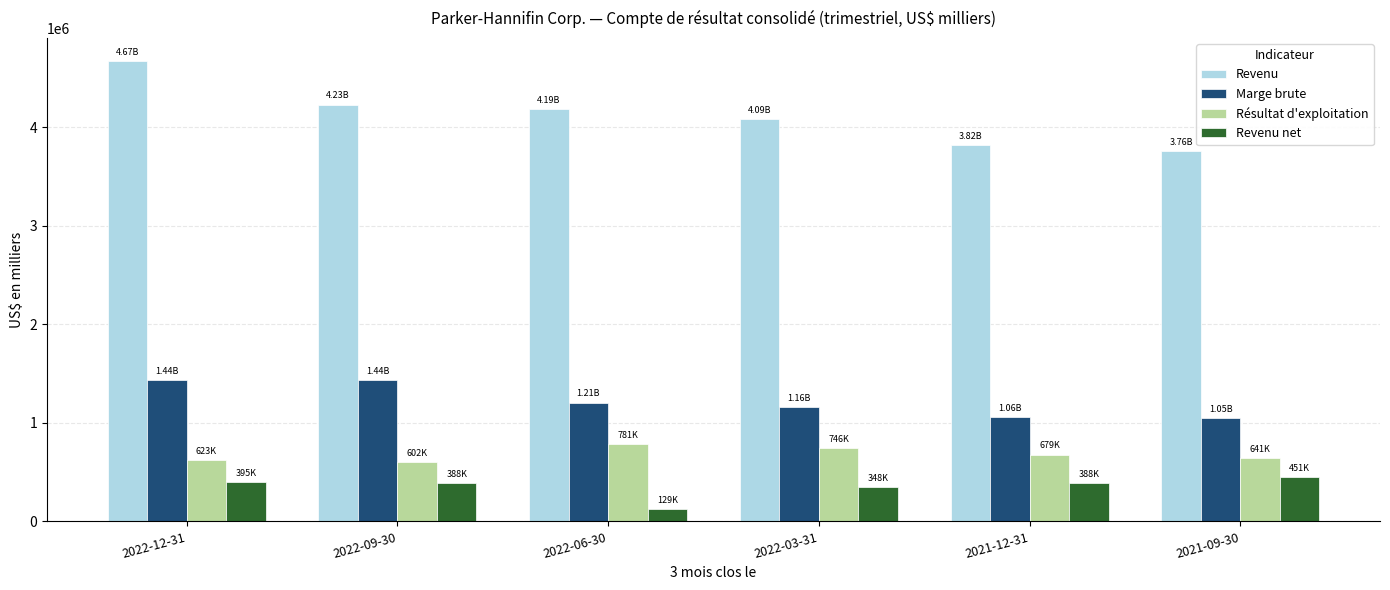

What is the sum of all Revenu net values?

2099684